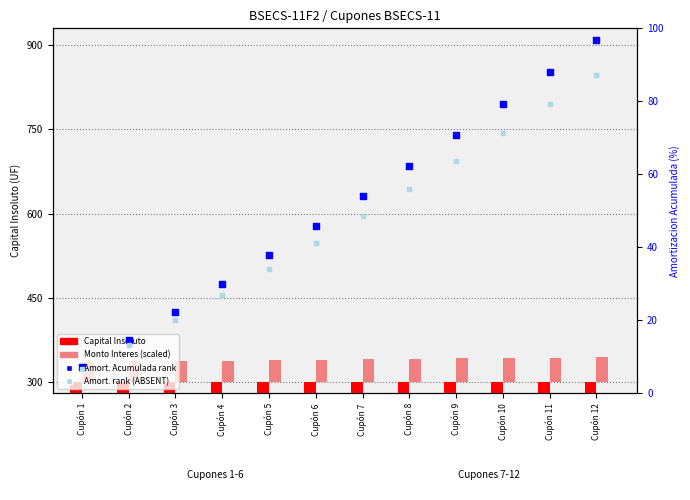

At which category is the sum across all series the highest?

Cupón 12